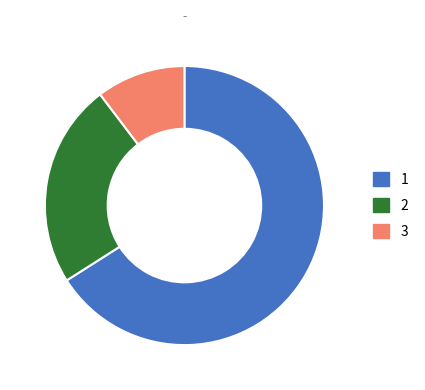

Which category has the smallest portion of the pie?

3